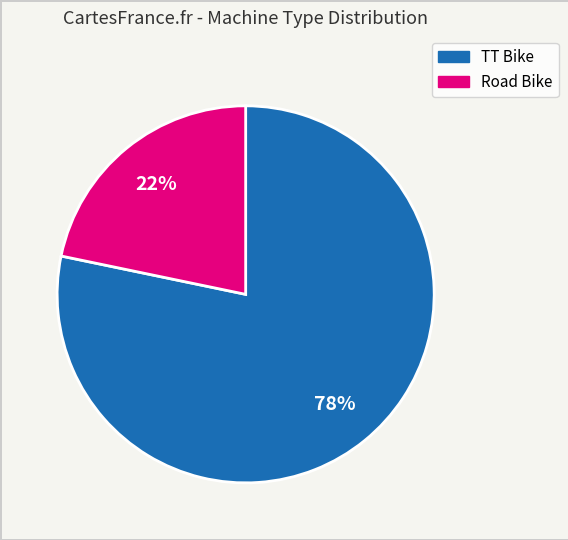

Do TT Bike and Road Bike together represent more than half of the pie?

Yes